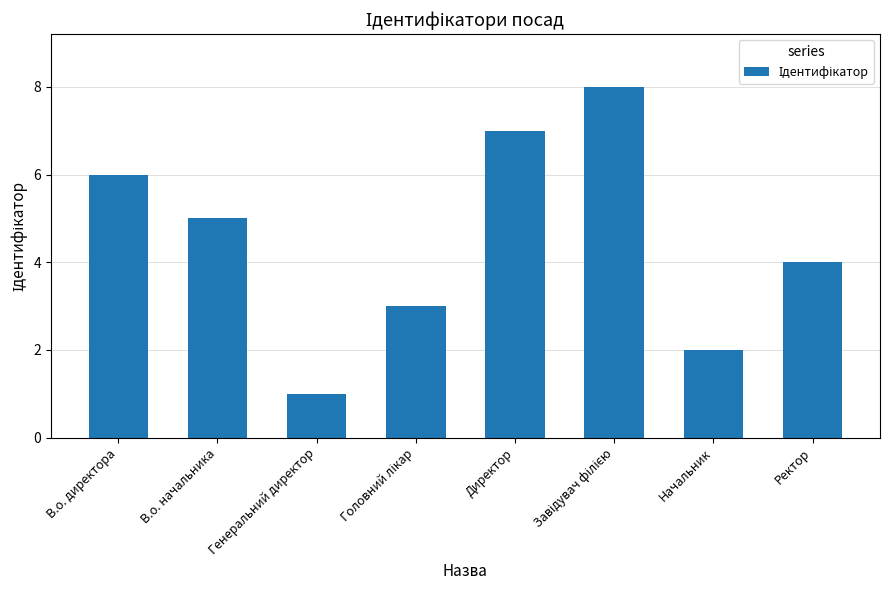

What is the greatest value displayed?

8